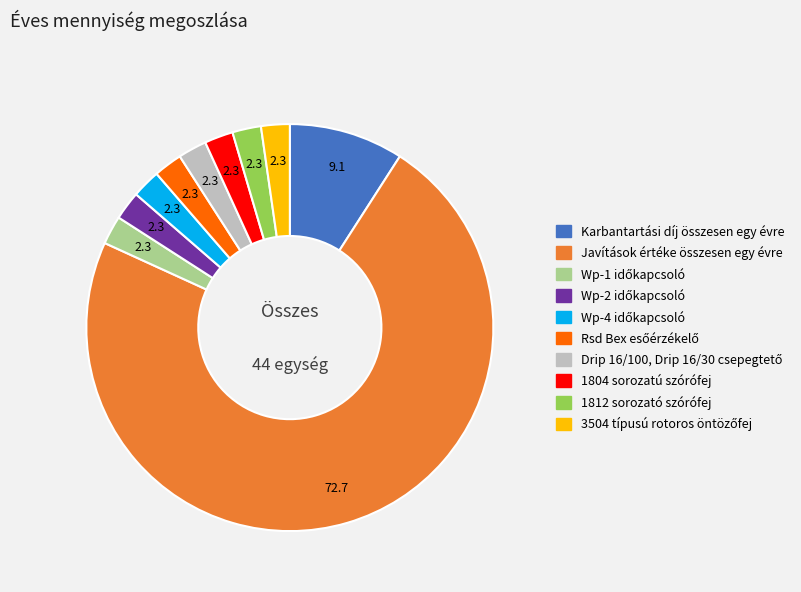

Is it true that Javítások értéke összesen egy évre is 73% of the pie?

True